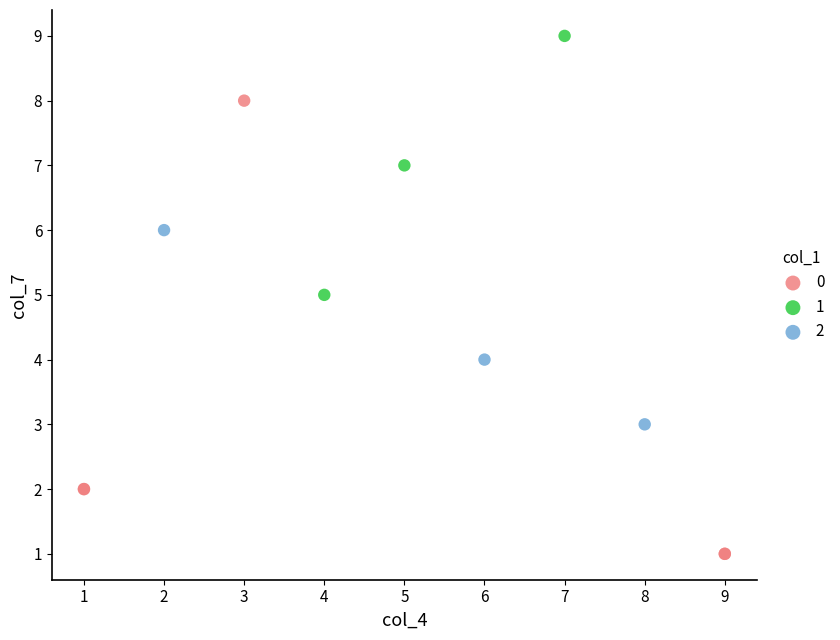

Which series reaches the minimum Y coordinate?

0